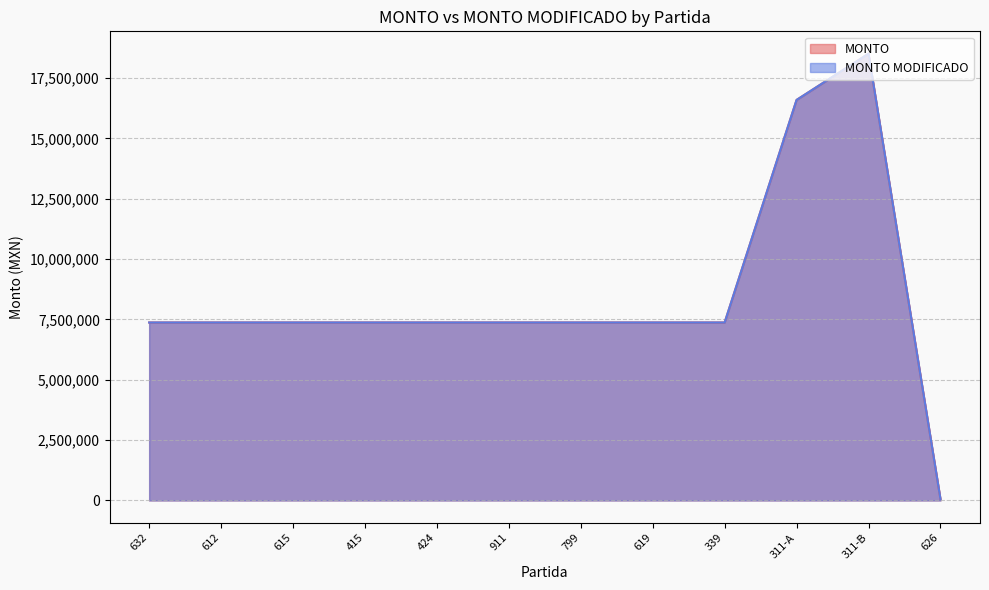

What is the difference between the maximum and minimum values in the MONTO MODIFICADO series?

18446680.2